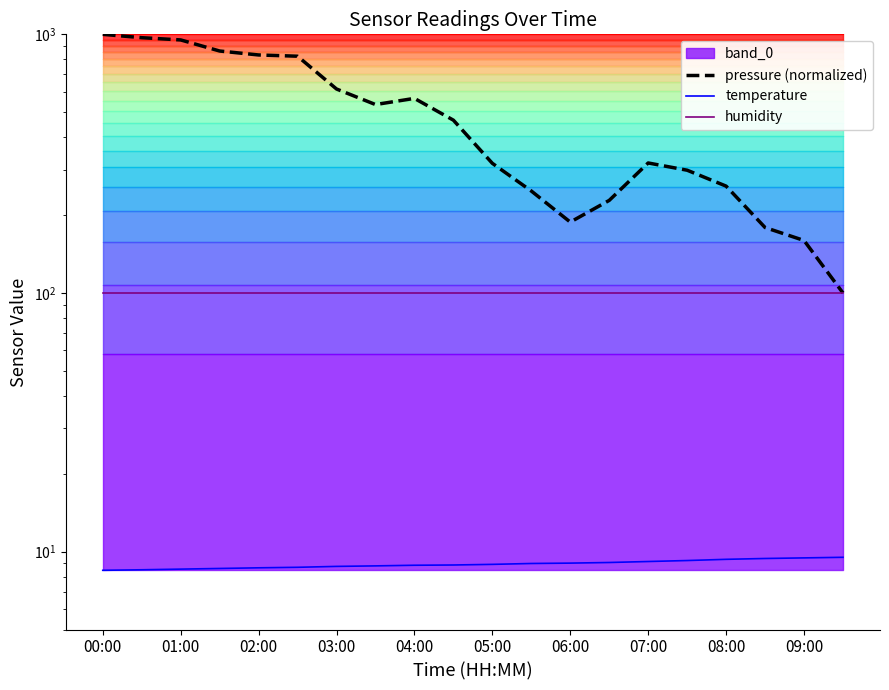

At which label does pressure (normalized) reach its peak?

00:00